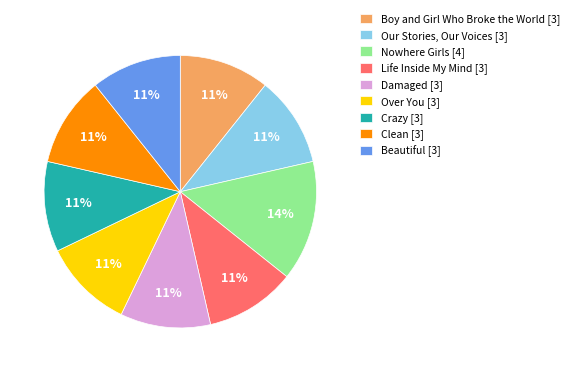

To the nearest percent, what is the combined percentage of Nowhere Girls [4] and Damaged [3]?

25%